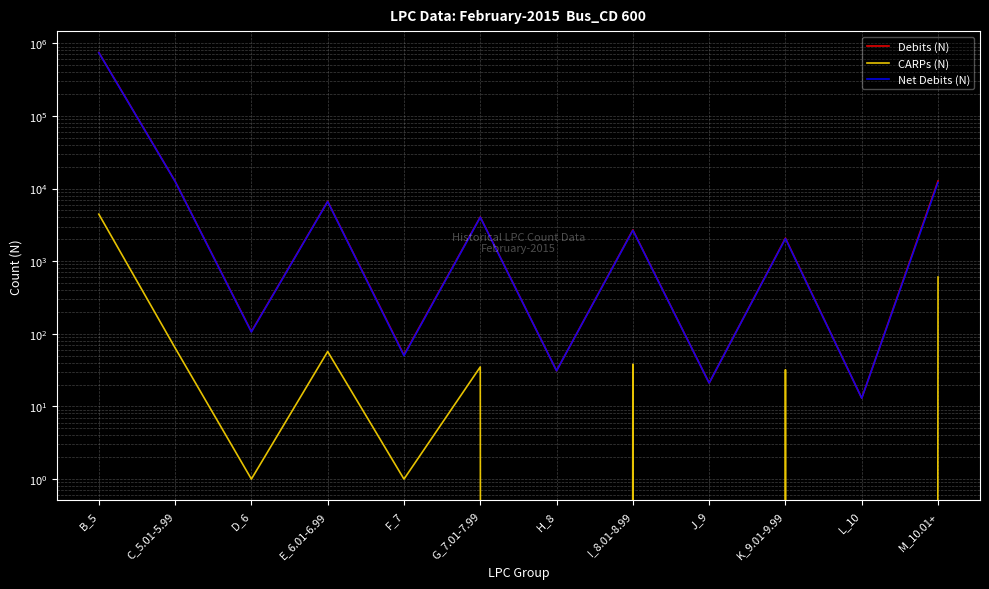

Where does the CARPs (N) series first go above 35?

B_5